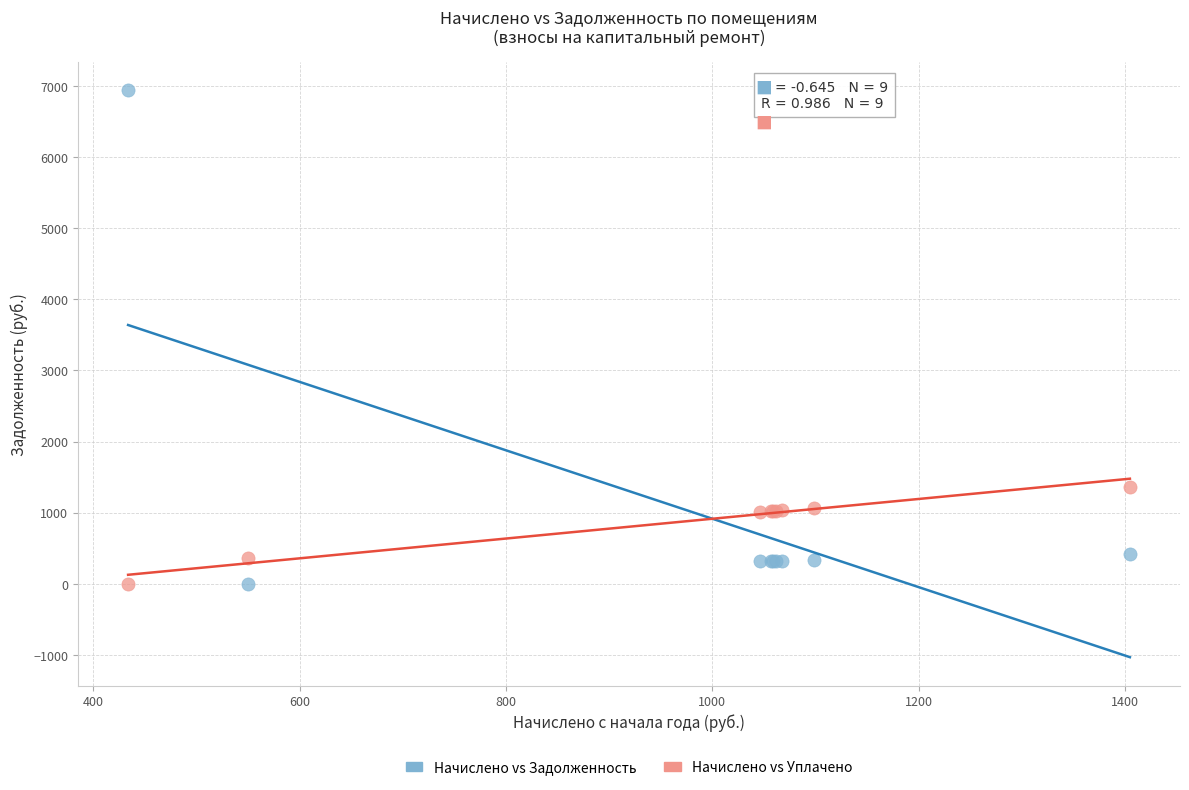

Which series has the widest spread of Y values?

Начислено vs Задолженность